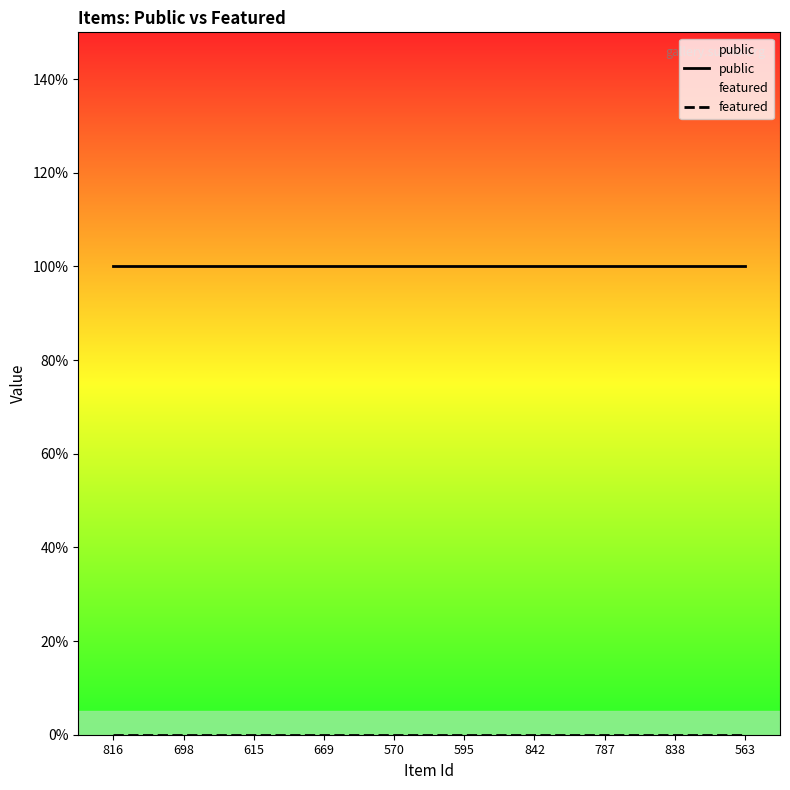

Reading left to right, what are all the values shown in this chart?

public: 1	1	1	1	1	1	1	1	1	1
featured: 0	0	0	0	0	0	0	0	0	0